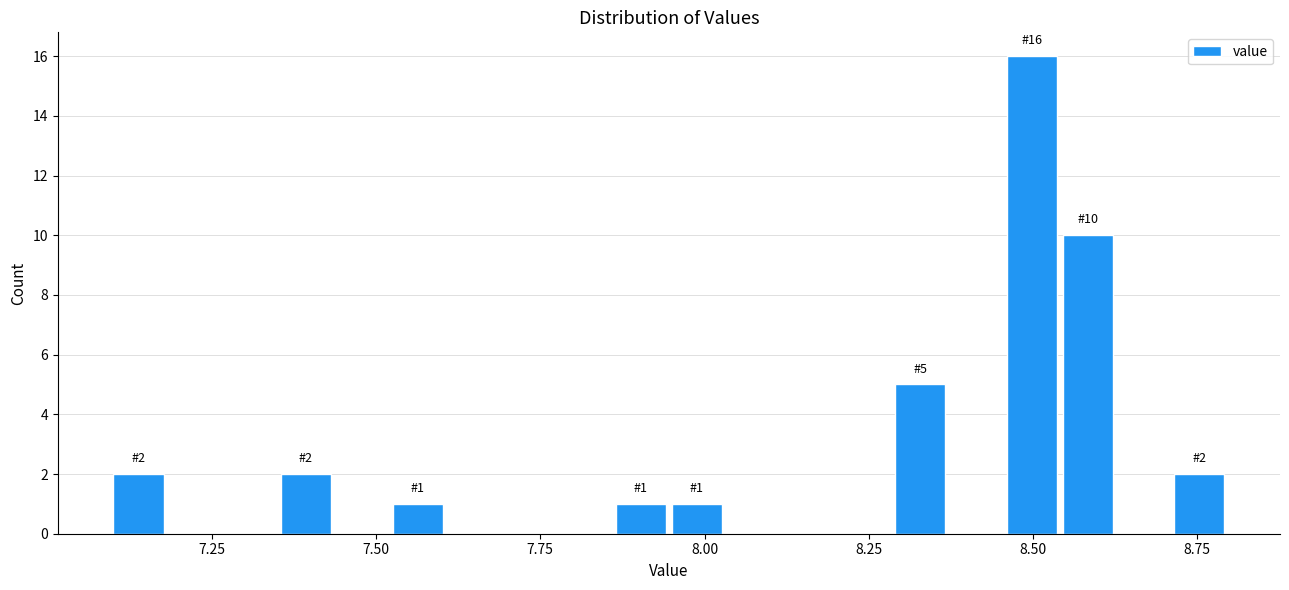

Around what value on the x-axis is the tallest bar? Give the approximate position of its centre, as read against the axis.

8.50